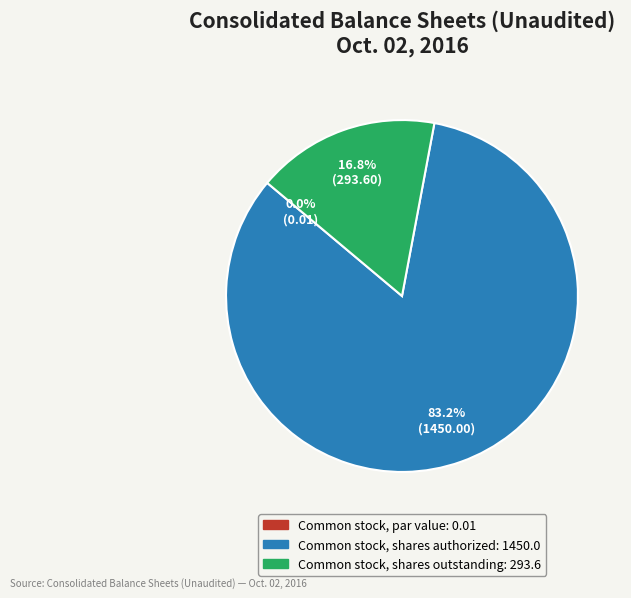

Between Common stock, shares authorized and Common stock, shares outstanding, which is larger?

Common stock, shares authorized